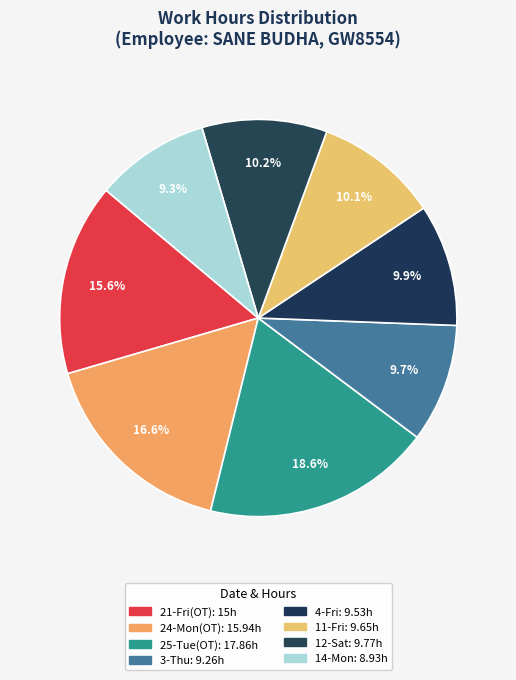

What is the change in value from 25-Tue(OT) to 11-Fri?

-8.2